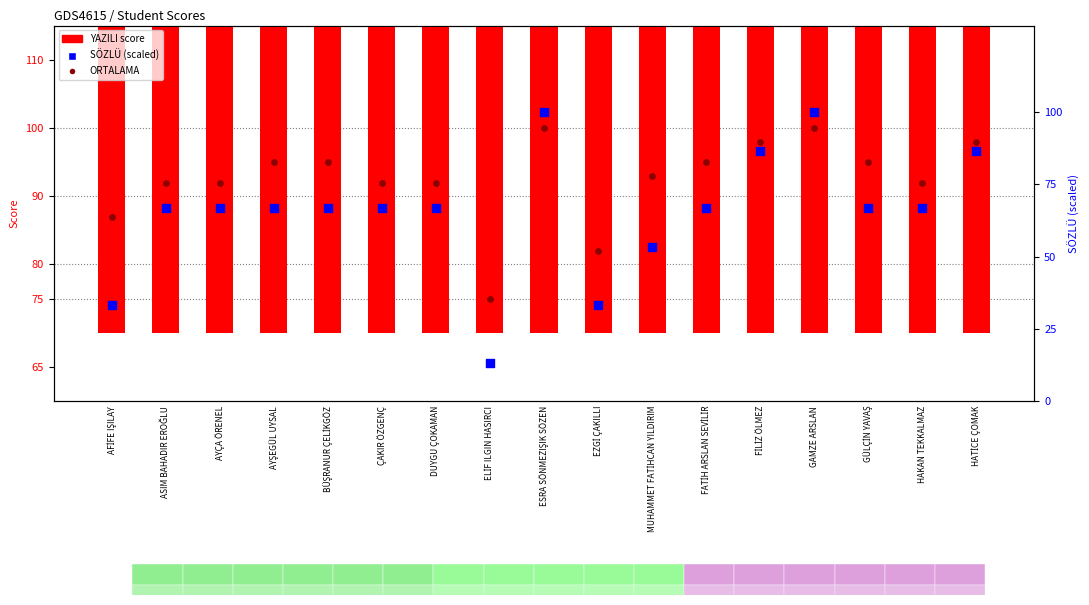

Which series has the largest Y range (max minus min)?

SÖZLÜ (scaled)